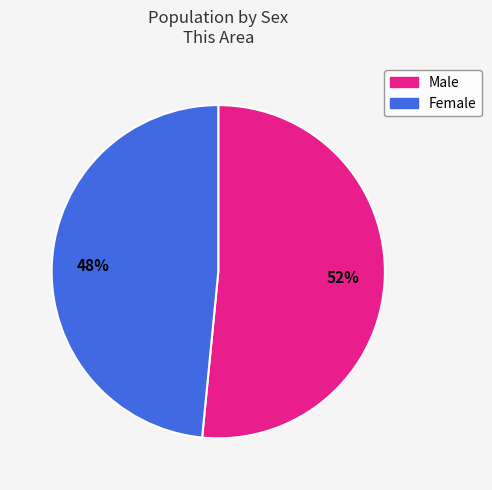

Rank the categories by value from lowest to highest.

Female, Male